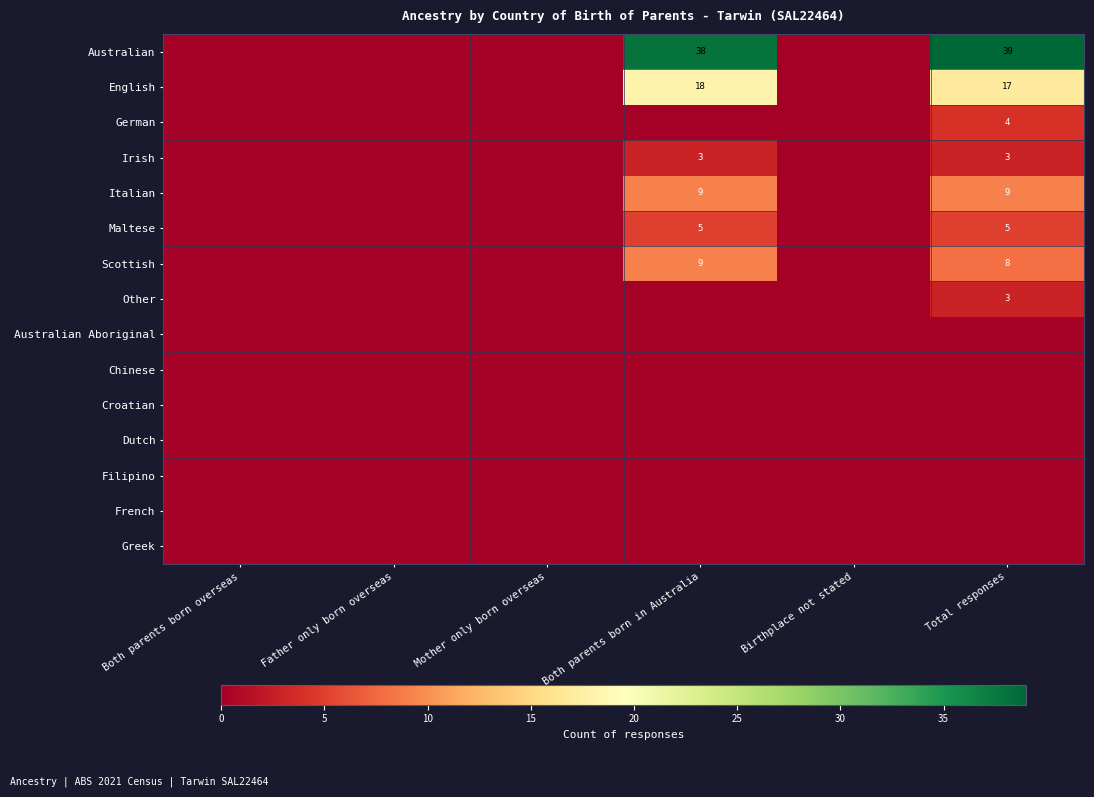

True or false: Irish has a value of 4 at Total responses.

False